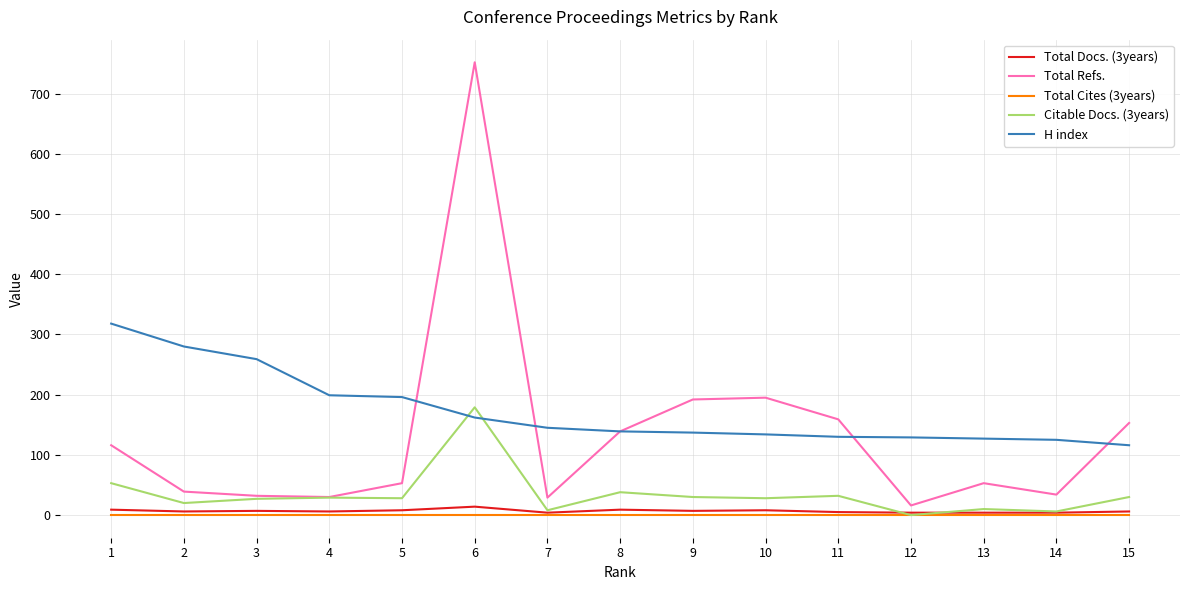

What is the difference between the maximum and second lowest values in the Total Refs. series?

723